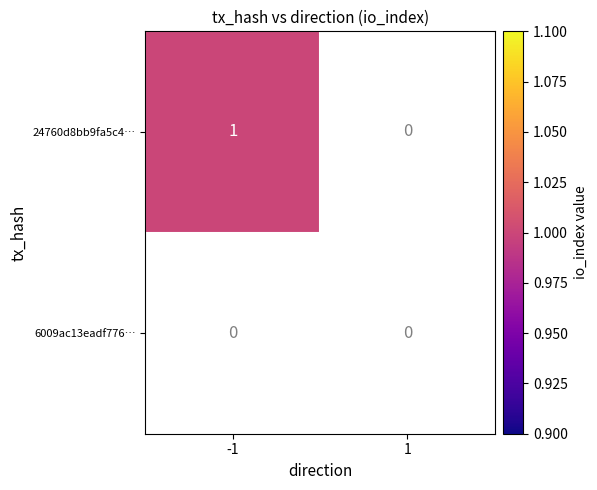

List the labels in order of 6009ac13eadf776818e1fa33f873706cf61bca1 value, largest first.

-1, 1